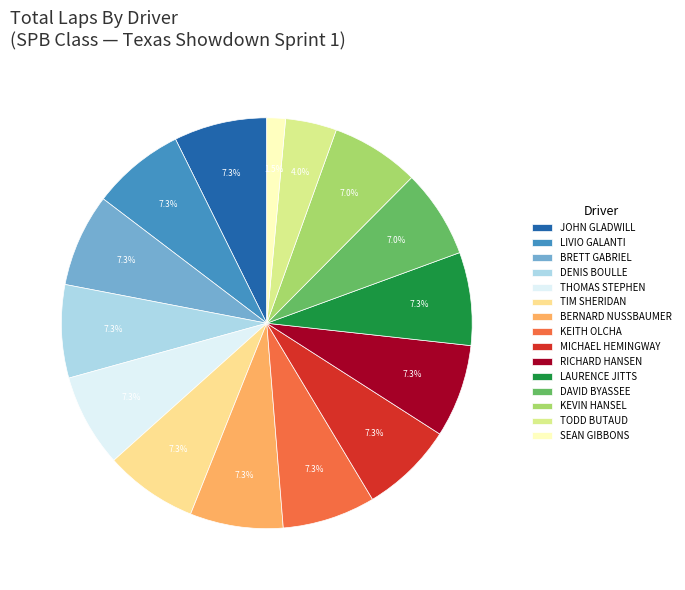

Between TODD BUTAUD and LIVIO GALANTI, which is larger?

LIVIO GALANTI